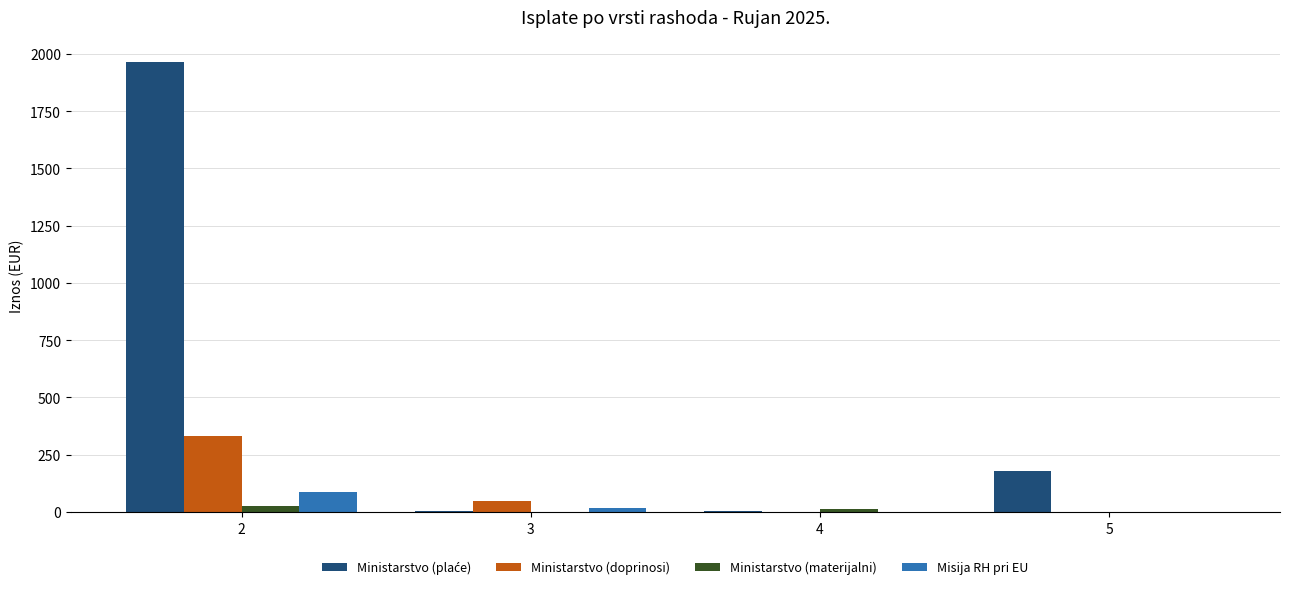

What is the sum of all Ministarstvo (doprinosi) values?

380.1